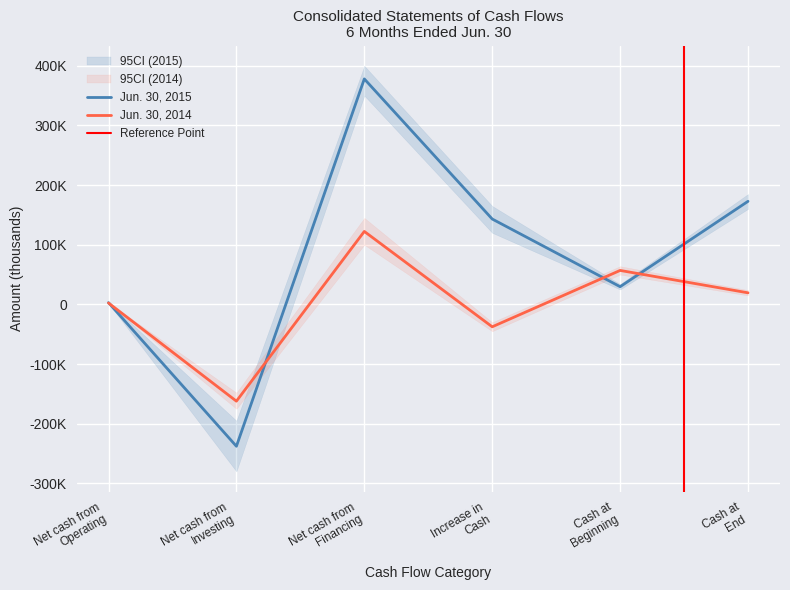

Which category has the highest value in the Jun. 30, 2015 series?

Net cash from
Financing